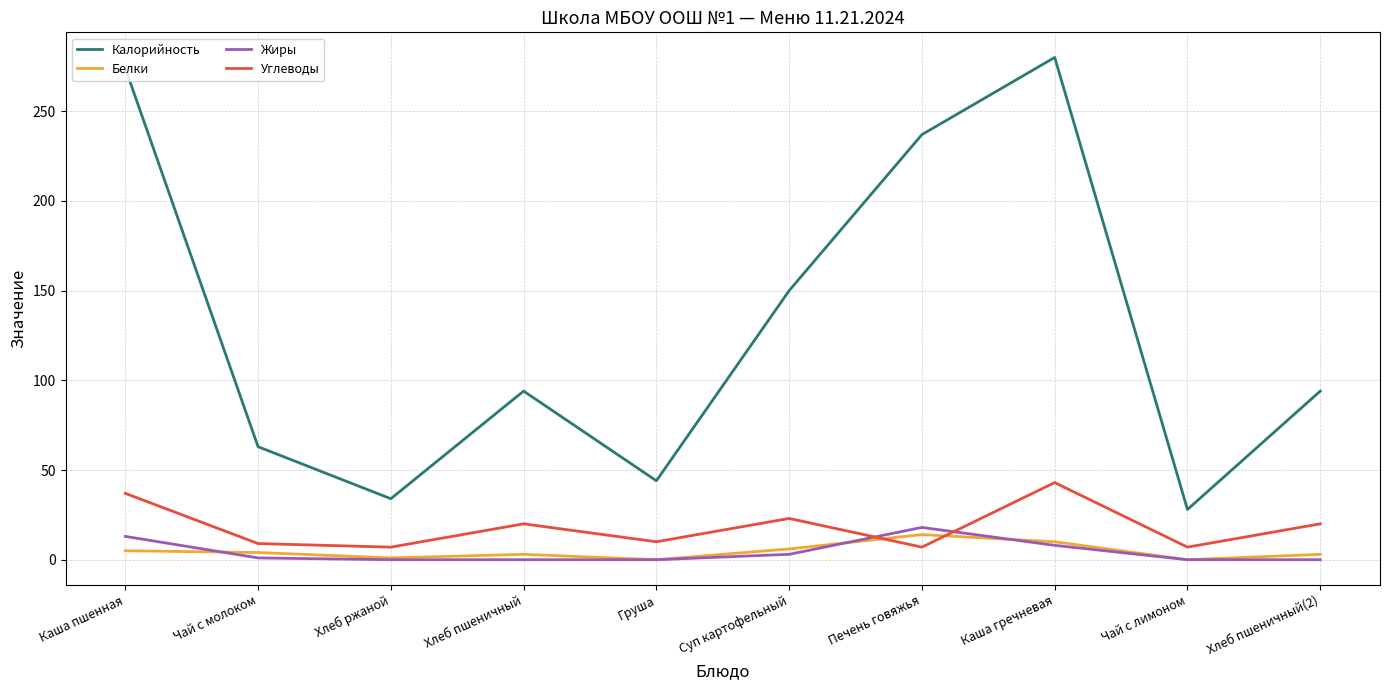

What is the sum of the Жиры values at Суп картофельный and Чай с молоком?

4